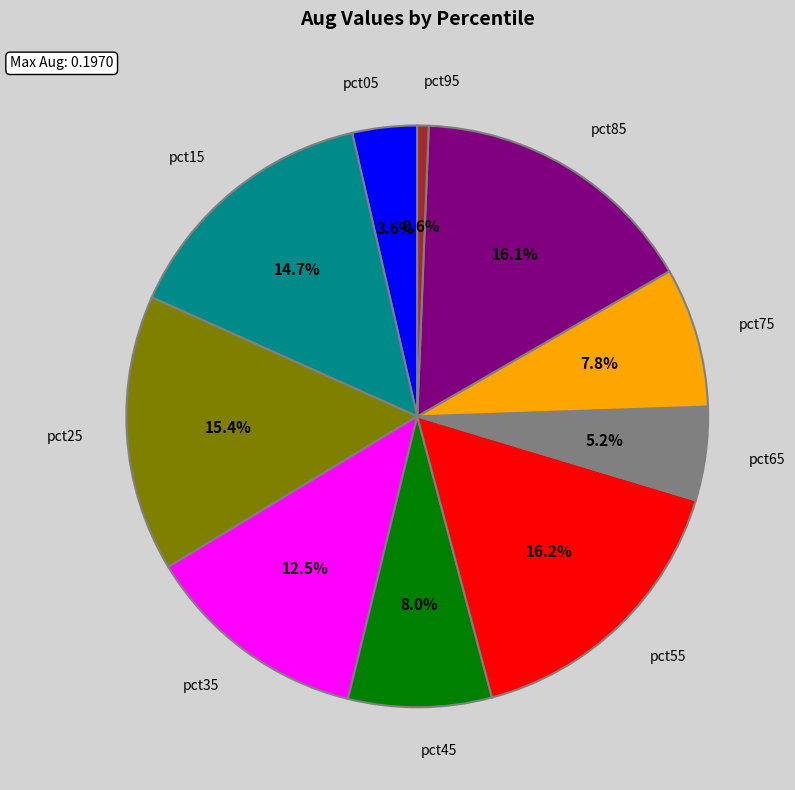

Is there a majority slice in this chart?

No